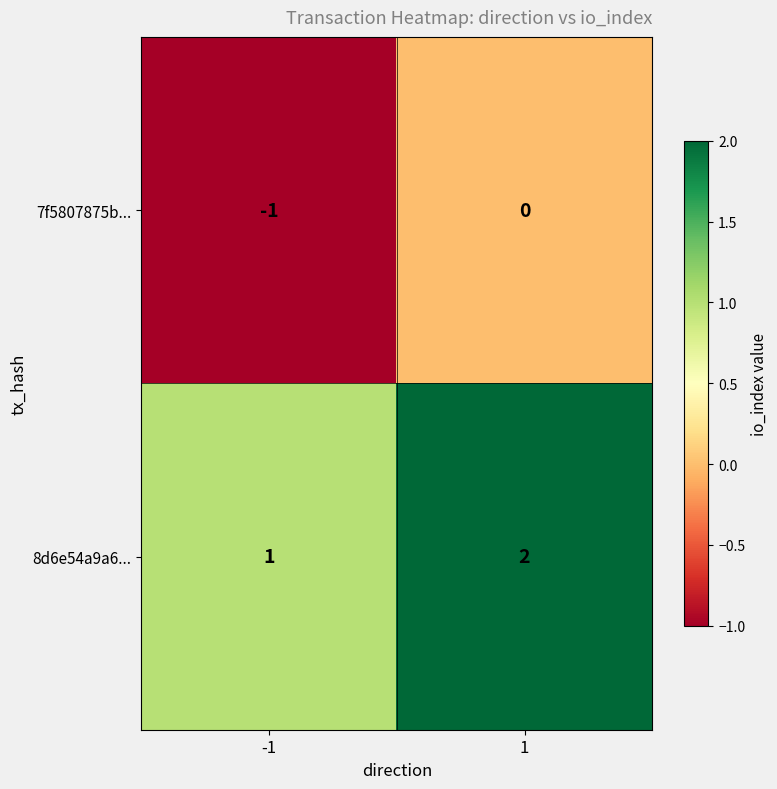

True or false: 7f5807875b... has a value of -1 at -1.

True